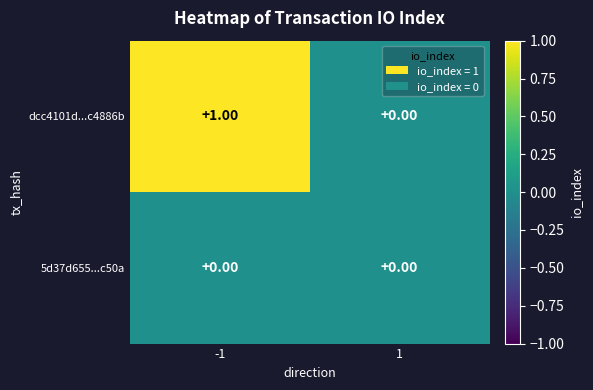

How many series are shown in this chart?

2